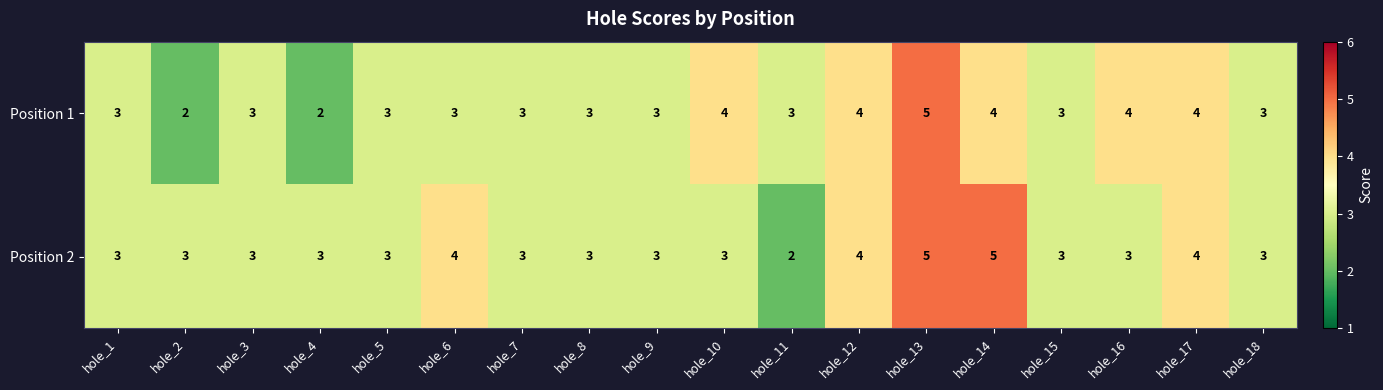

At which label does Position 2 reach its minimum?

hole_11